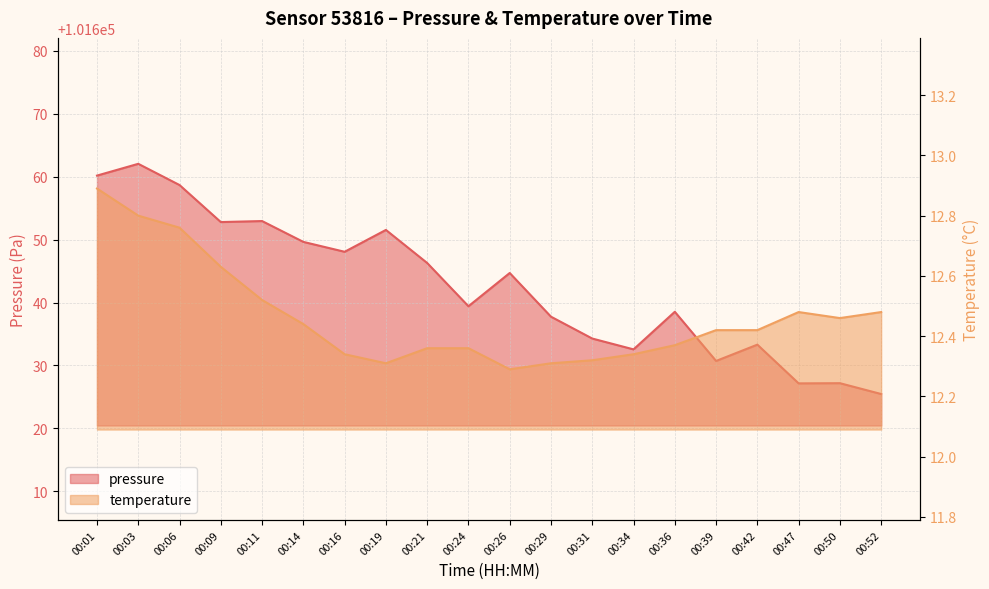

How many distinct data groups are displayed?

2